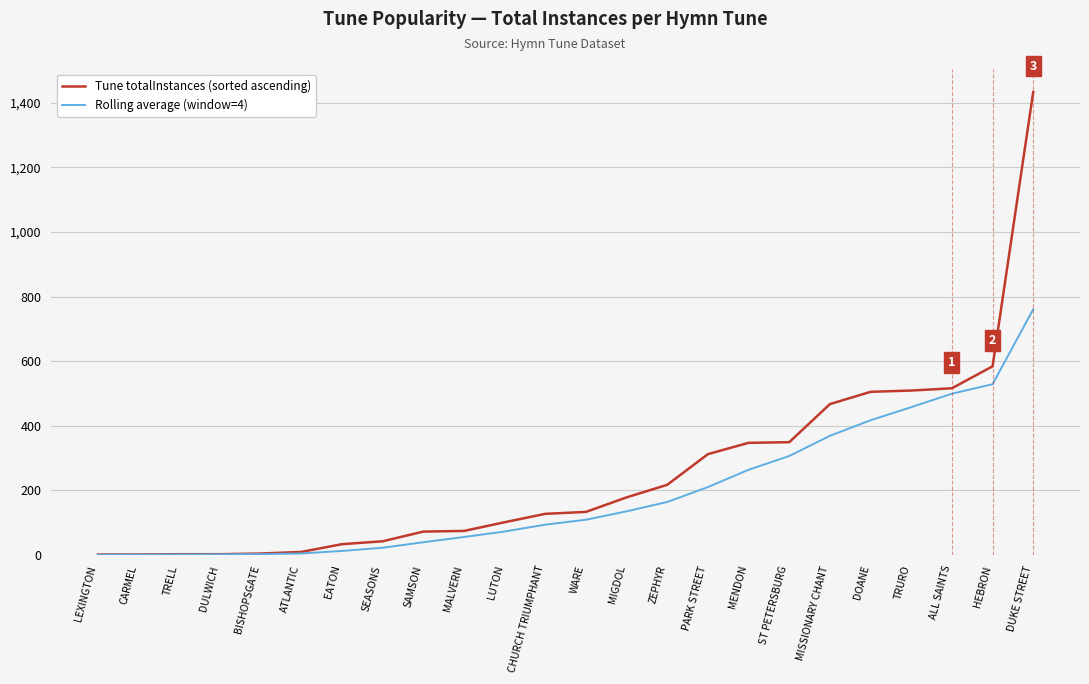

Which series has the widest spread of values?

Tune totalInstances (sorted ascending)